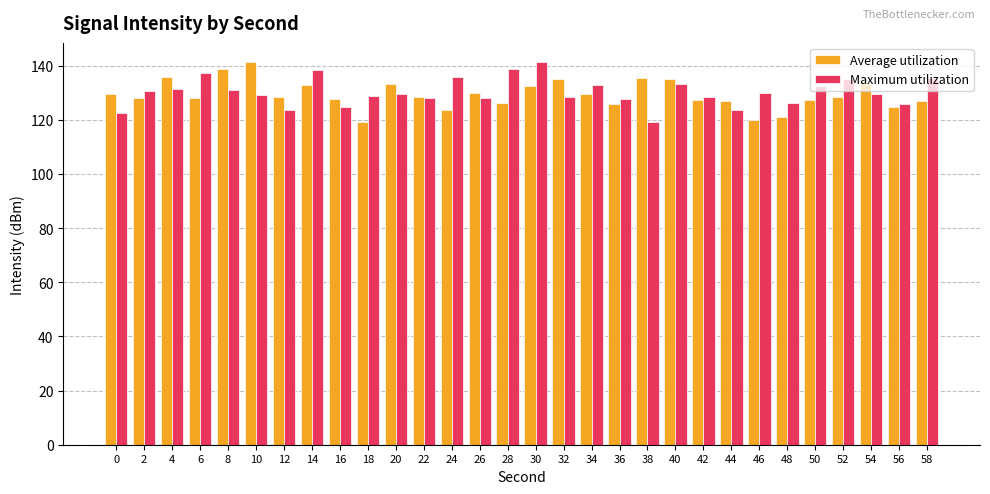

True or false: Maximum utilization has a value of 173.4 at 34.

False